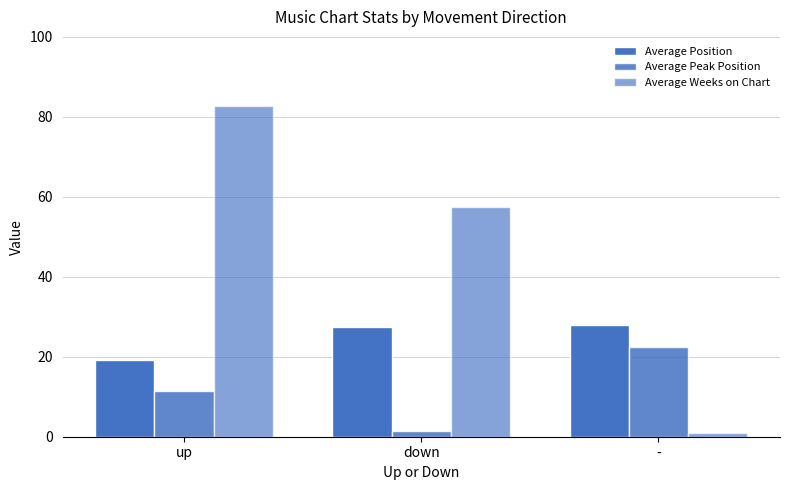

What is the sum of all Average Position values?

74.7